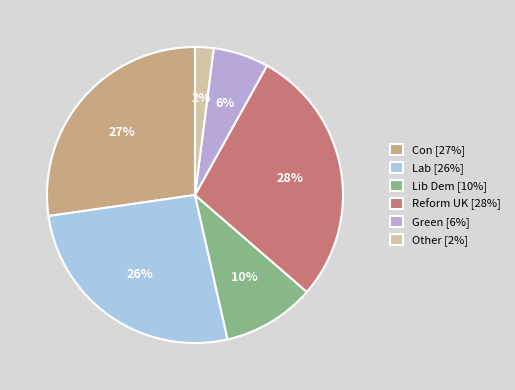

Which slice is the largest?

Reform UK